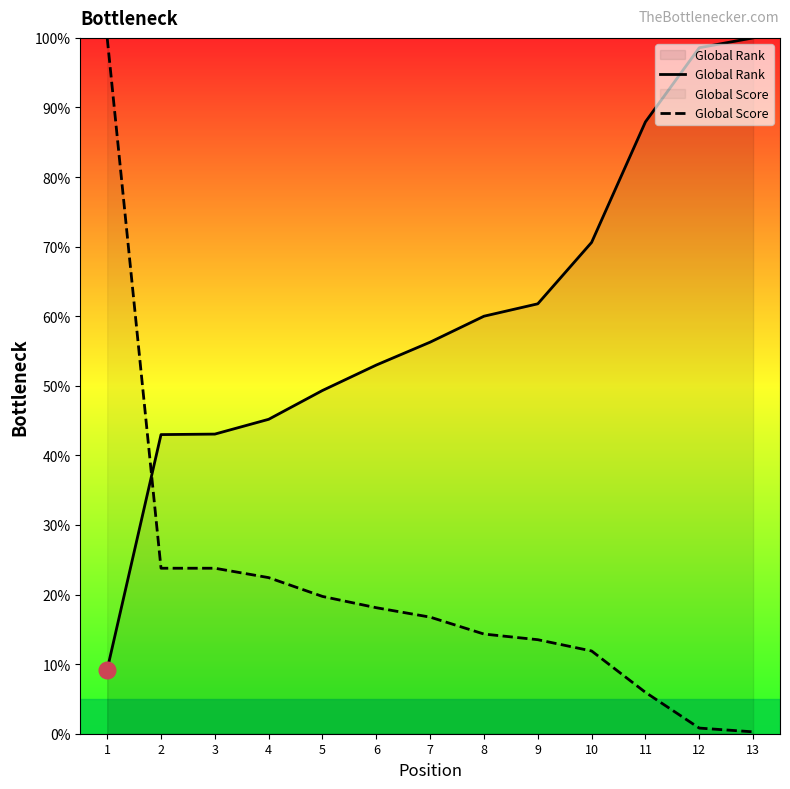

What is the sum of all Global Rank values?

778.0